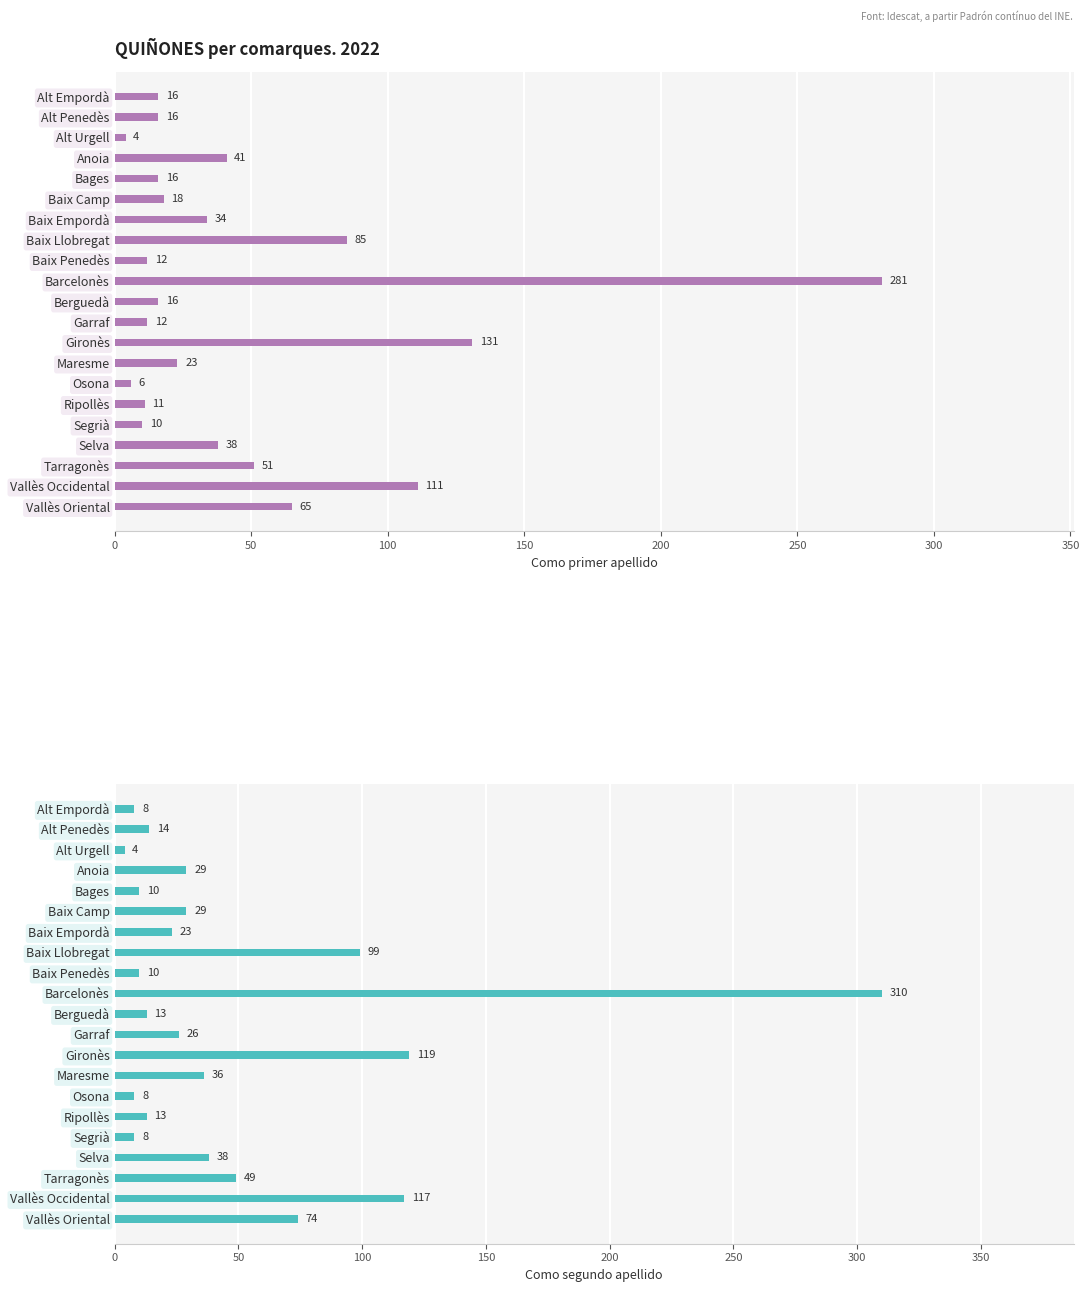

What is the smallest value displayed?

4